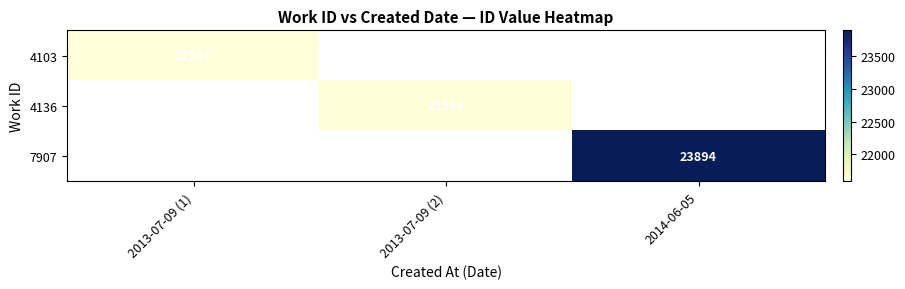

Count the number of data series in this chart.

3